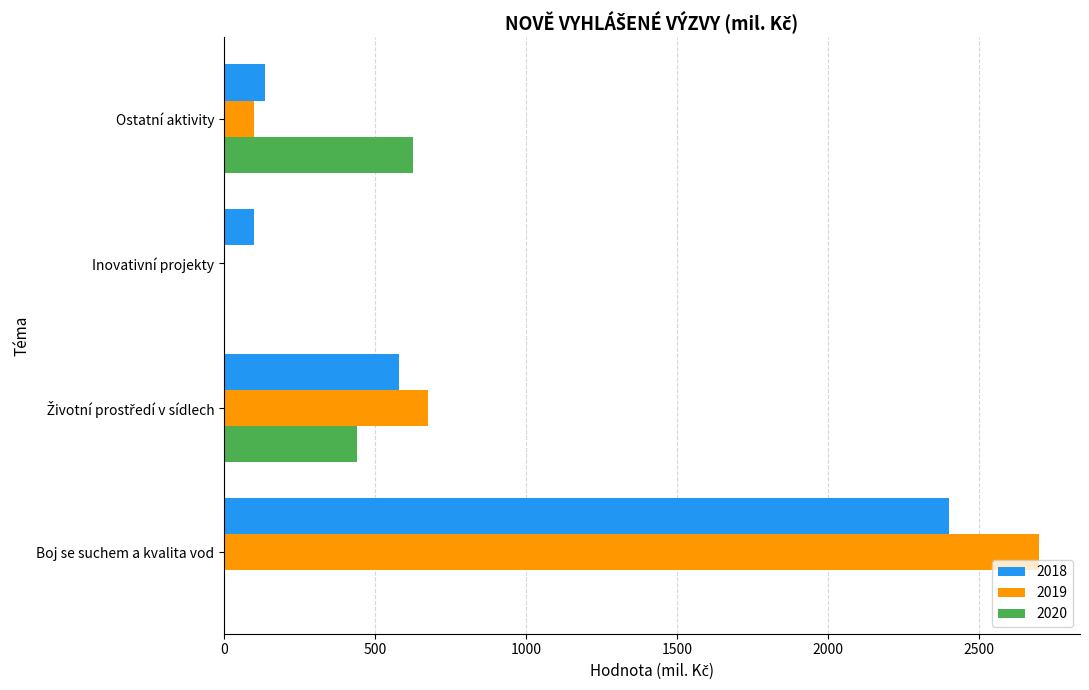

What is the approximate value of 2018 at Inovativní projekty?

100